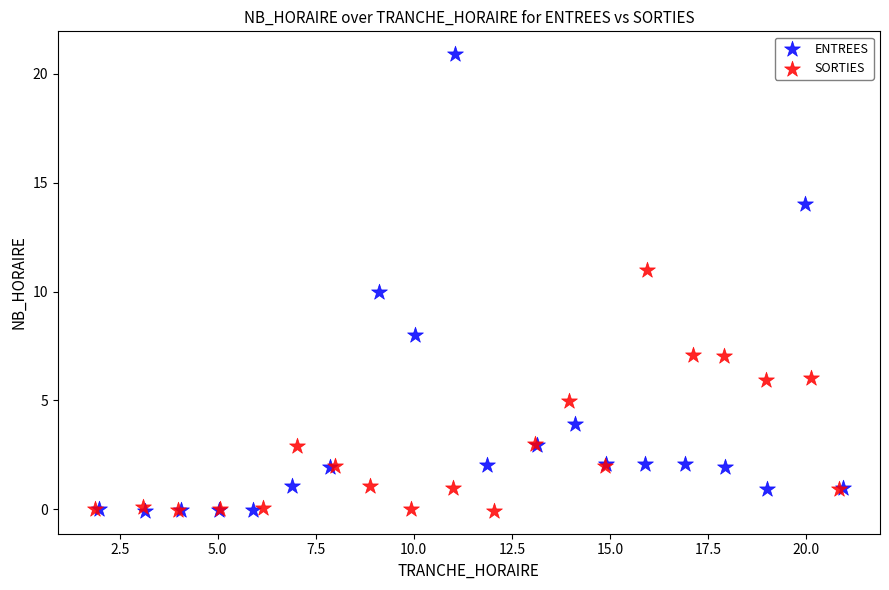

Which series has the largest Y range (max minus min)?

ENTREES